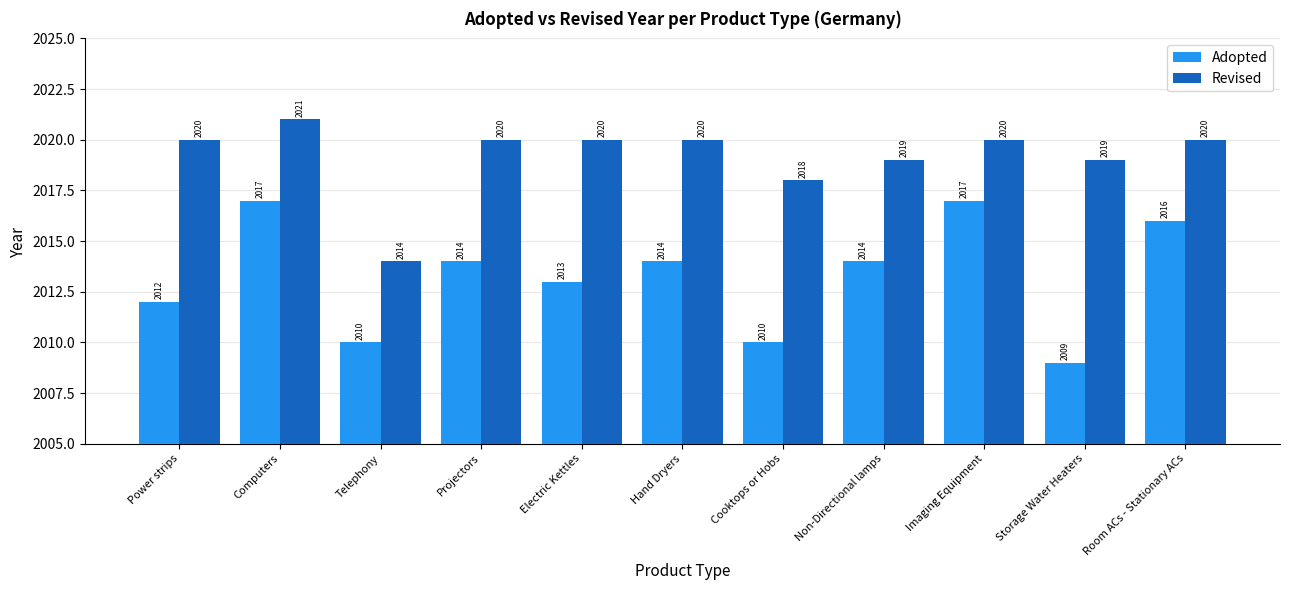

What is the minimum value shown in the chart?

2009